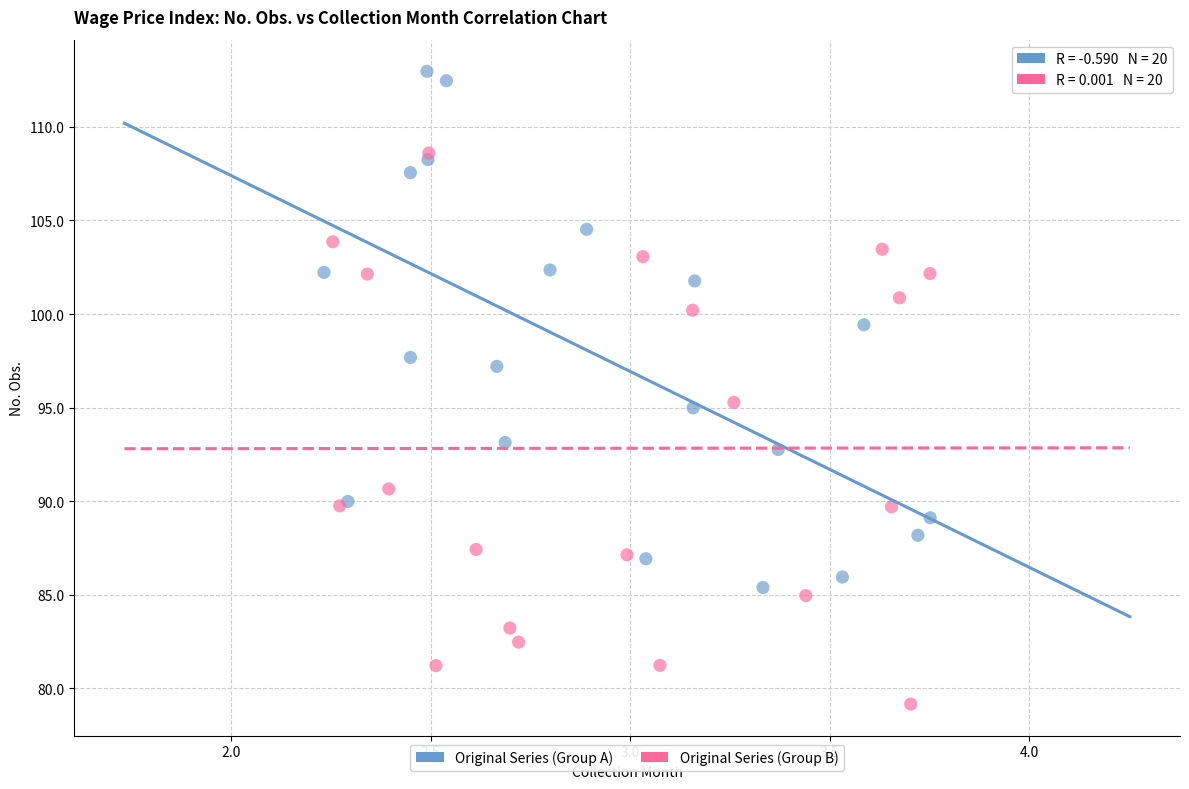

Which series has the largest Y range (max minus min)?

Original Series (Group B)